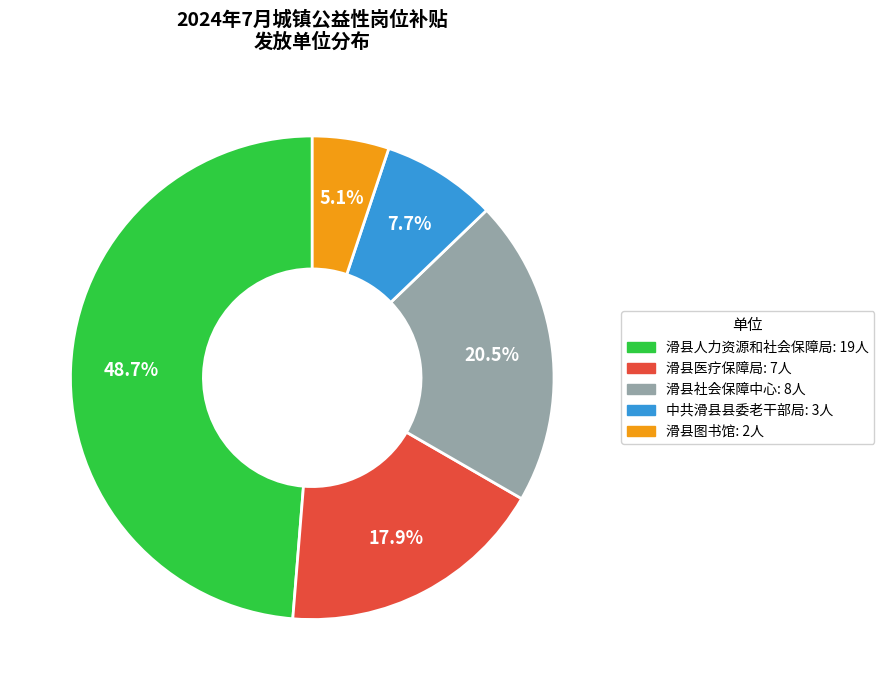

Is there a majority slice in this chart?

No